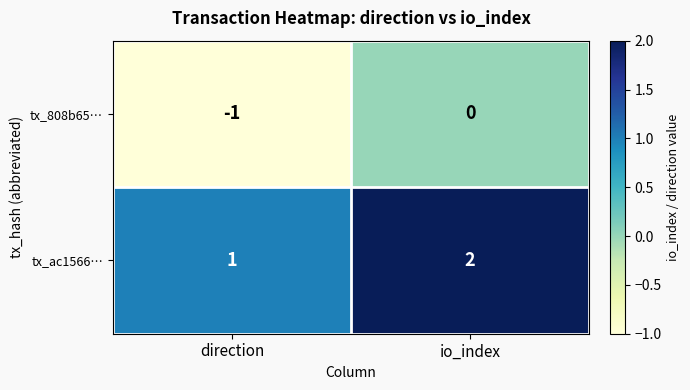

Count the number of categories in the chart.

2